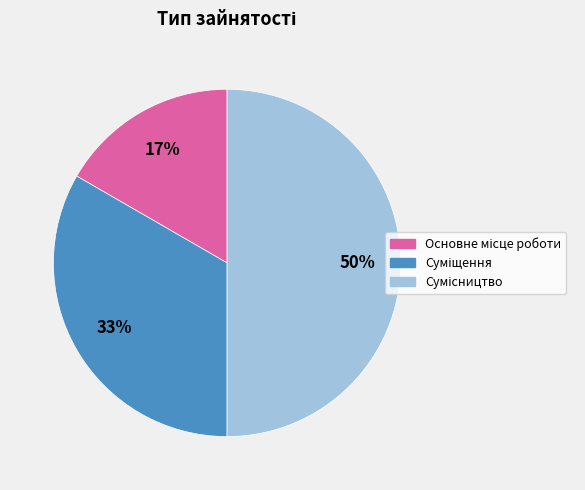

To the nearest percent, what is the average slice percentage?

33%